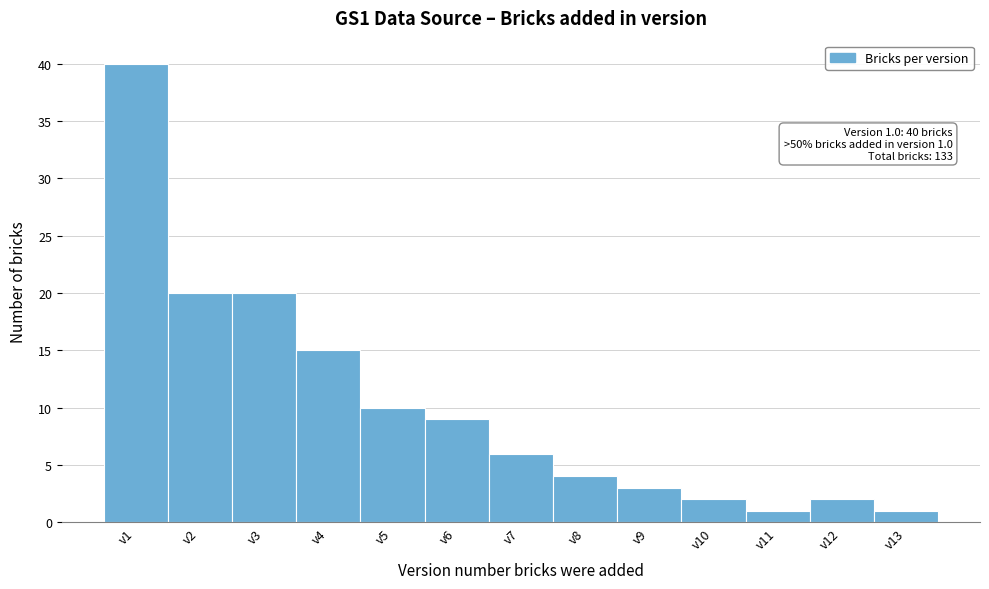

Reading right to left, extract all data points from this chart.

v13=1	v12=2	v11=1	v10=2	v9=3	v8=4	v7=6	v6=9	v5=10	v4=15	v3=20	v2=20	v1=40